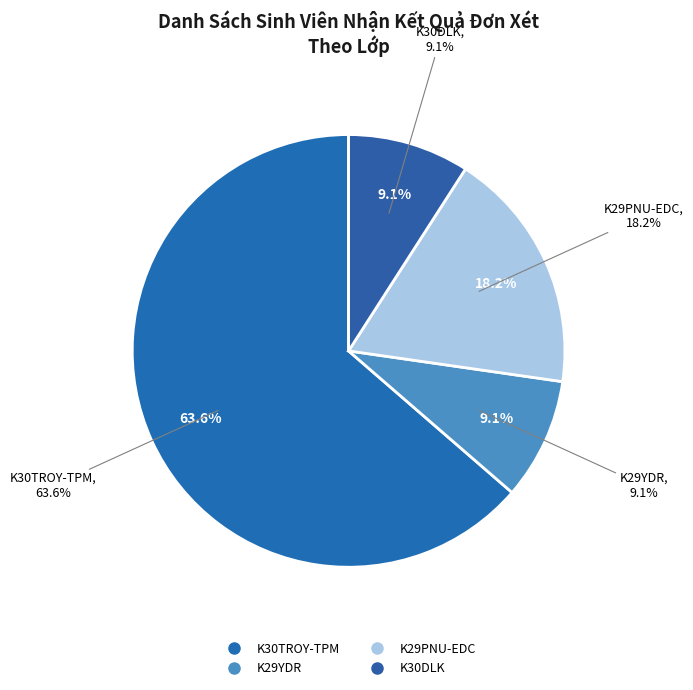

What is the smallest slice in the pie chart?

K29YDR